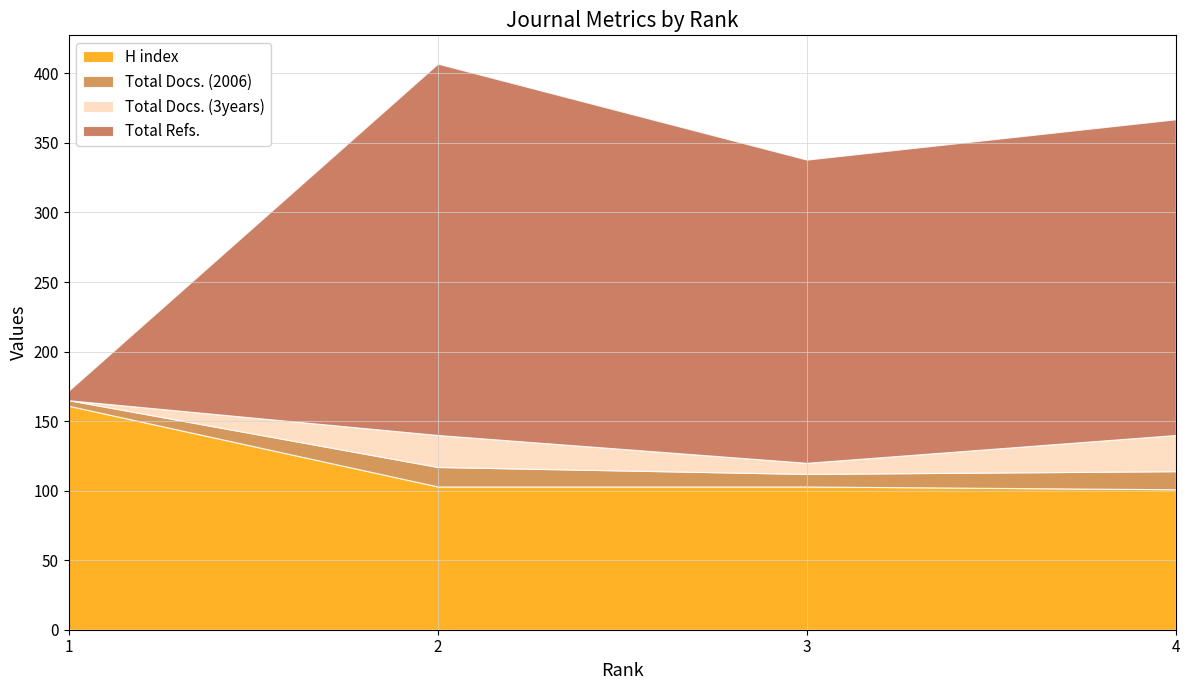

The value of H index at 3 is 36. True or false?

False